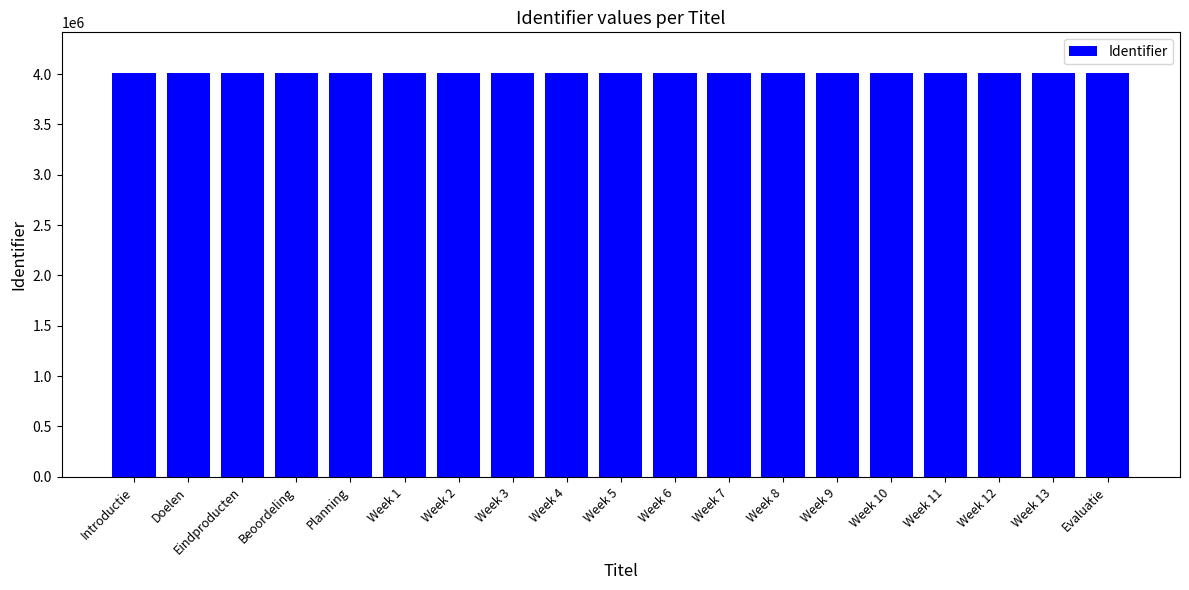

What is the label of the 3rd bar from the left?

Eindproducten